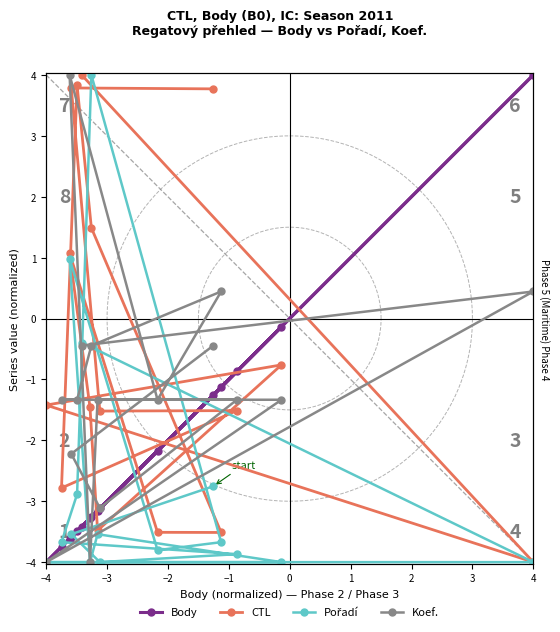

Rank the series at 0 from lowest to highest value.

Body, Pořadí, CTL, Koef.